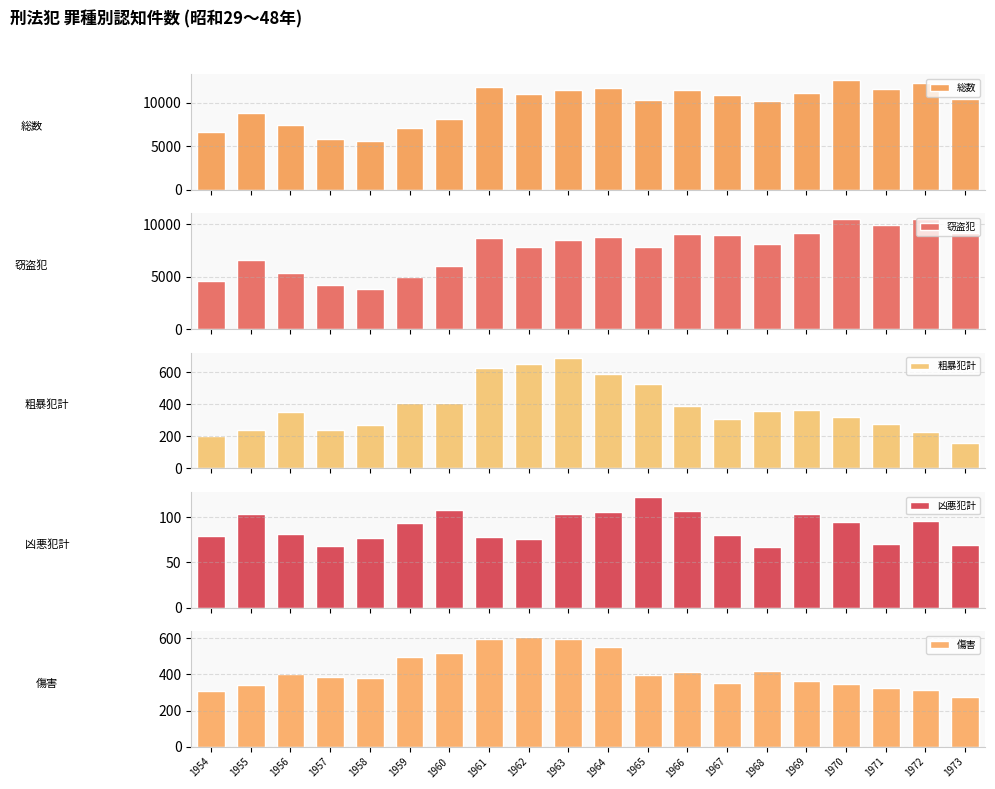

Reading left to right, transcribe all the data shown in this chart.

総数: 6697	8873	7497	5891	5591	7108	8181	11787	11049	11491	11758	10344	11535	10922	10237	11128	12683	11576	12298	10496
窃盗犯: 4541	6567	5324	4167	3867	4992	6049	8736	7835	8512	8817	7808	9101	8937	8093	9126	10512	9884	10481	9123
粗暴犯計: 200	240	355	239	270	411	407	630	653	689	591	529	391	307	361	363	318	275	225	159
凶悪犯計: 79	104	81	68	77	94	108	78	76	104	106	122	107	80	67	103	95	70	96	69
傷害: 309	341	404	384	381	494	518	599	610	595	553	397	415	351	420	364	348	326	313	273